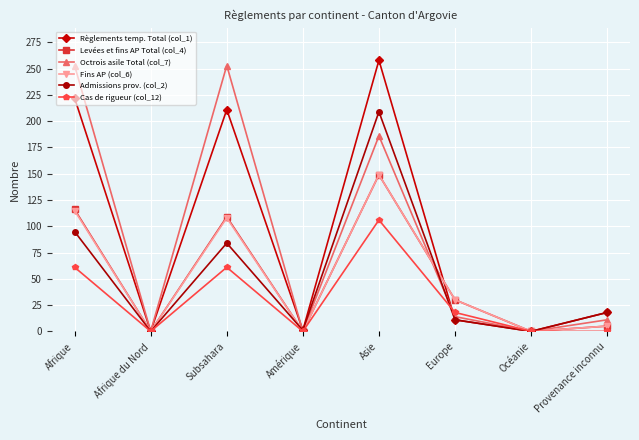

At how many categories does at least one series exceed 175?

3